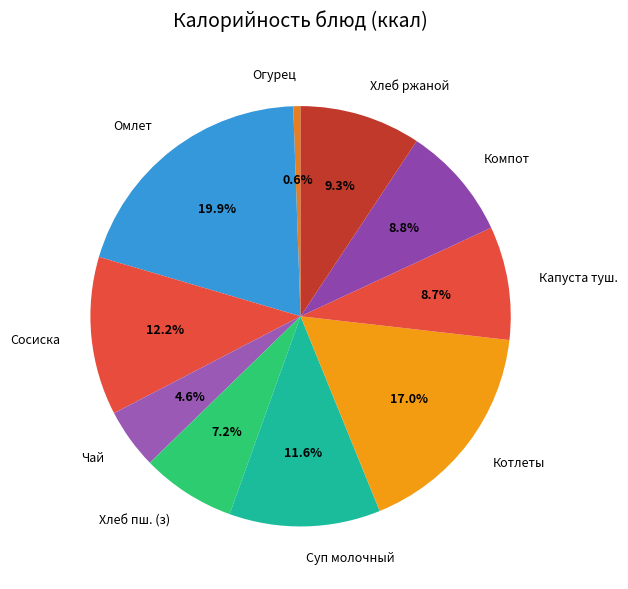

What percentage is NOT represented by Чай?

95.4%